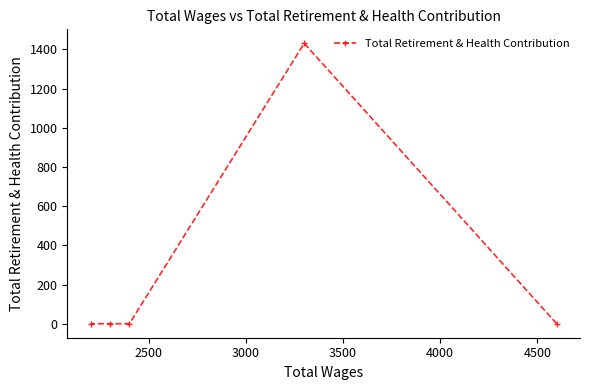

What is the average value?

286